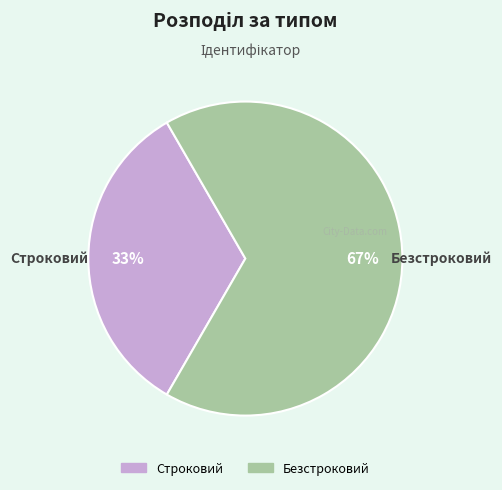

Is it true that Безстроковий is 67% of the pie?

True